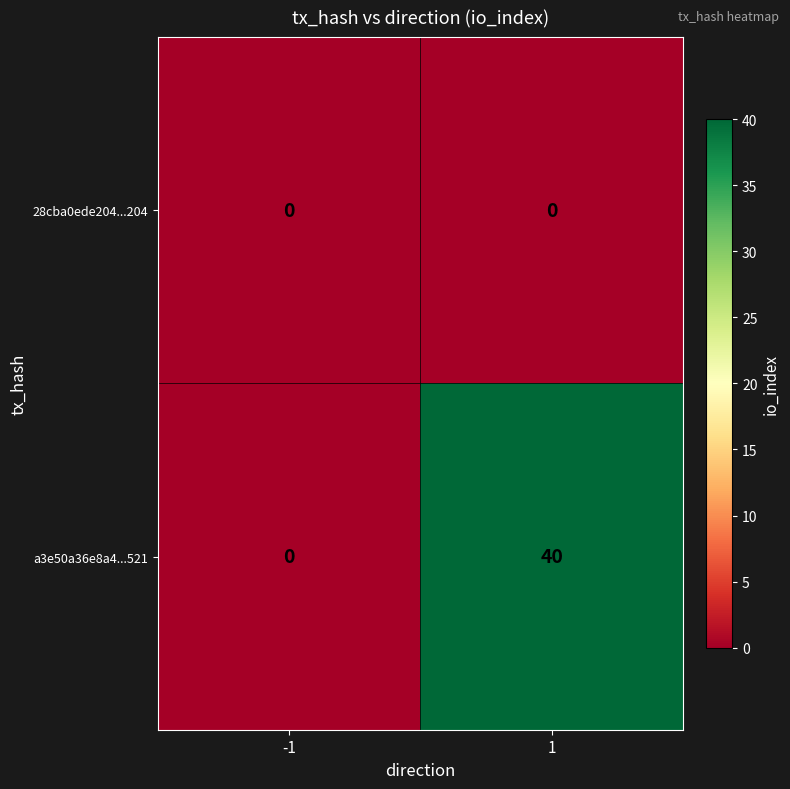

Rank the series by their average value, from lowest to highest.

28cba0ede204...204, a3e50a36e8a4...521